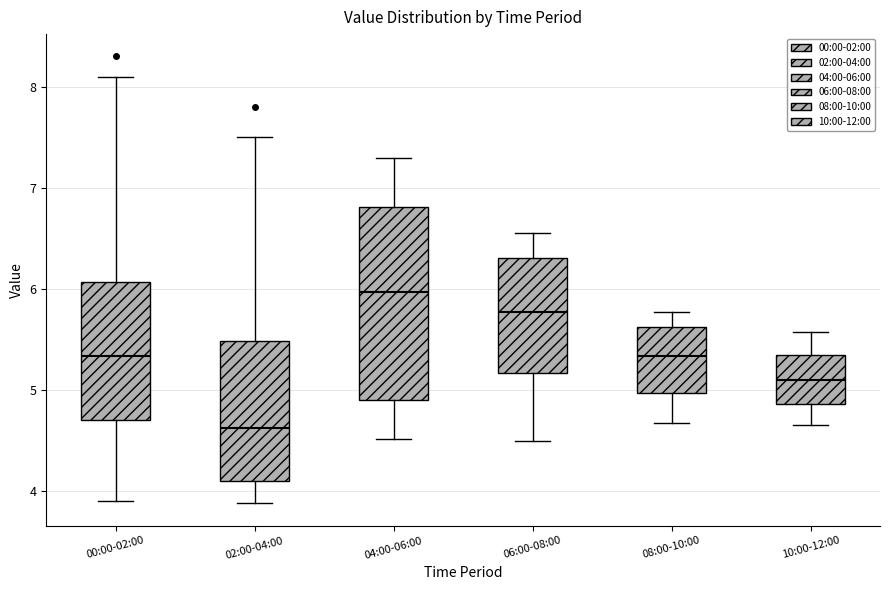

Where is the upper edge of the box for 02:00-04:00 on the y-axis? The values are not printed on the chart, so give them approximately, as read against the axis.

5.5